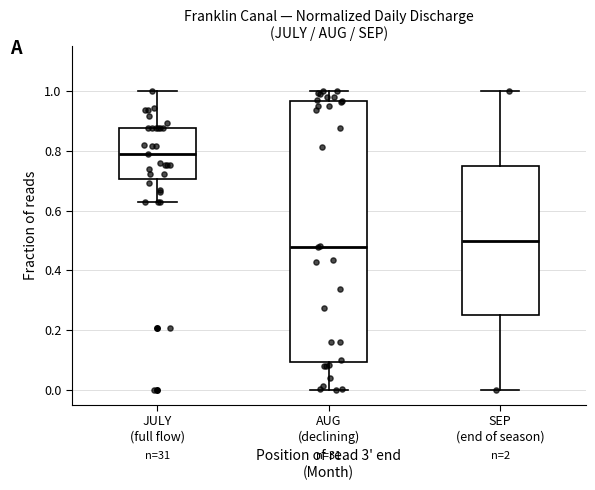

Reading left to right, transcribe this box plot: for each box, give where its median line is, the range the box spans, and where its two whiskers end, as read against the y-axis. The values are not printed on the chart, so give them approximately, as read against the axis.

JULY (full flow): median 0.80, box 0.70 to 0.88, whiskers 0.62 to 1.00
AUG (declining): median 0.48, box 0.10 to 0.96, whiskers 0.00 to 1.00
SEP (end of season): median 0.50, box 0.26 to 0.76, whiskers 0.00 to 1.00